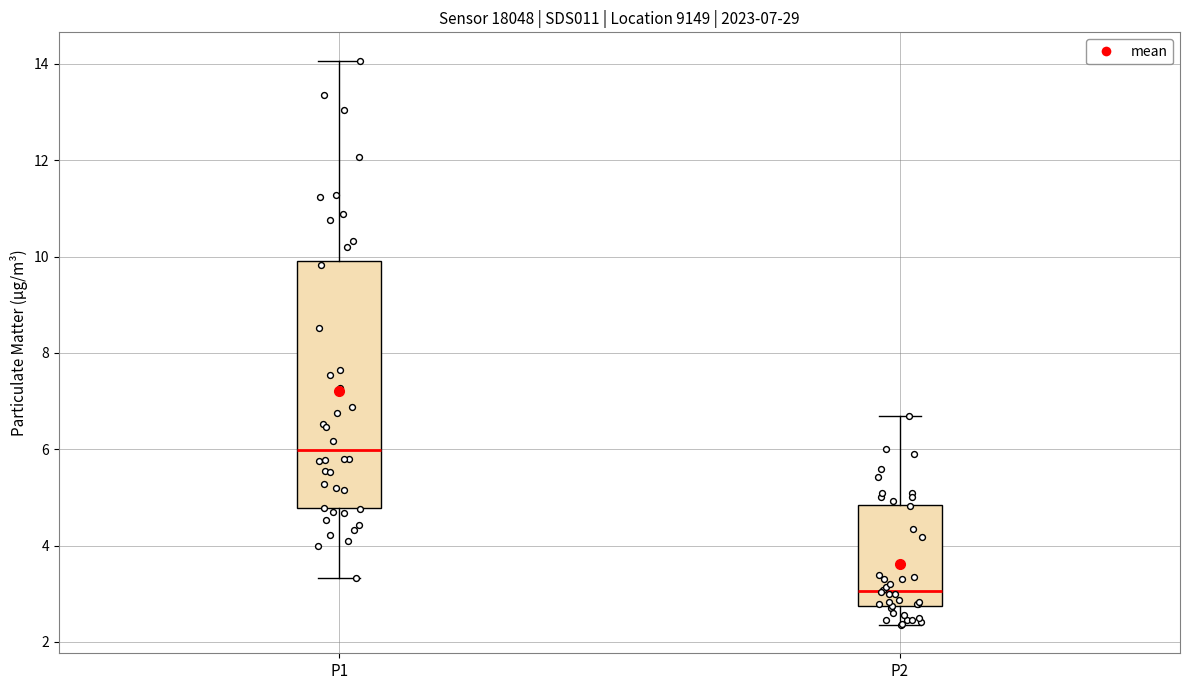

Which box has the highest median line?

P1